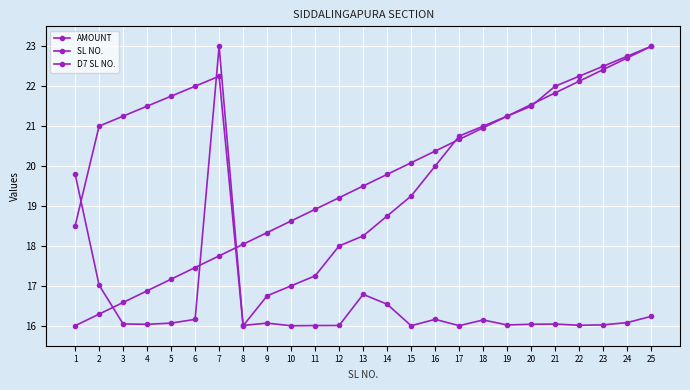

What is the minimum value for SL NO.?

16.0